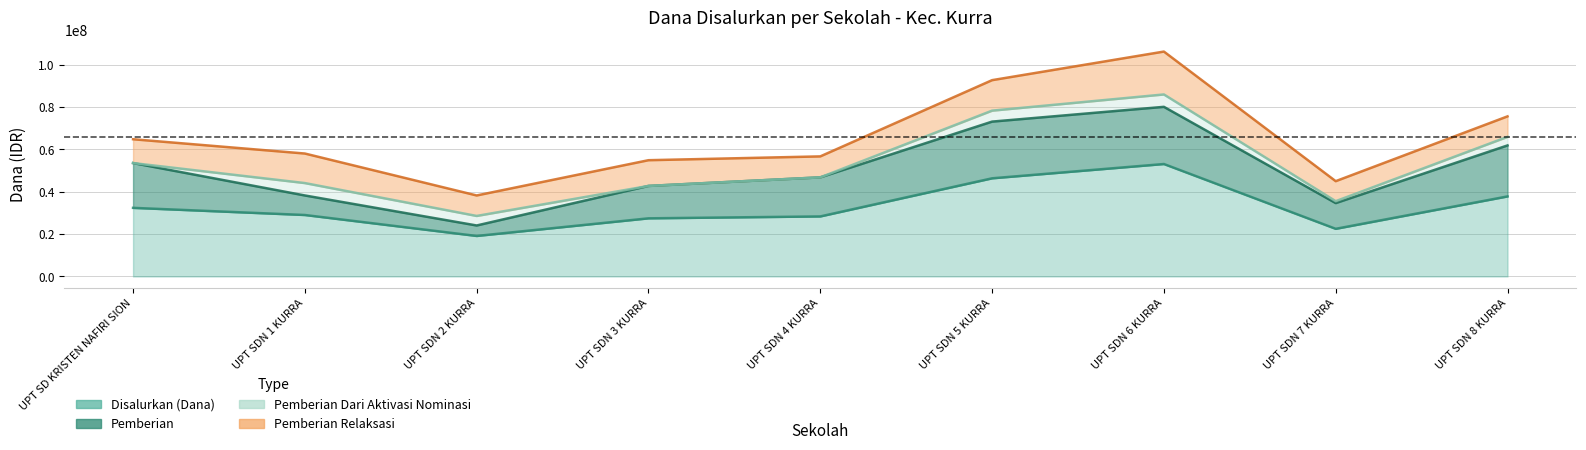

True or false: Pemberian Relaksasi and Pemberian cross at least once.

True